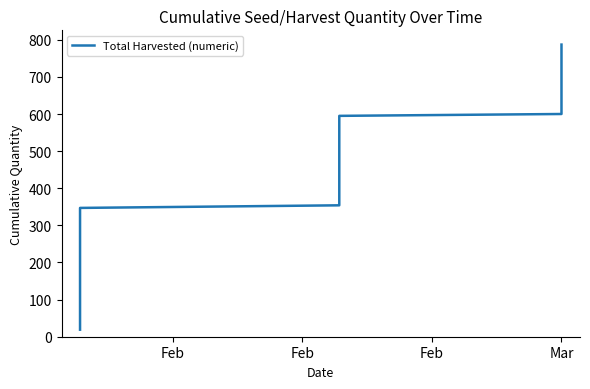

What is the sum of all values?

15463